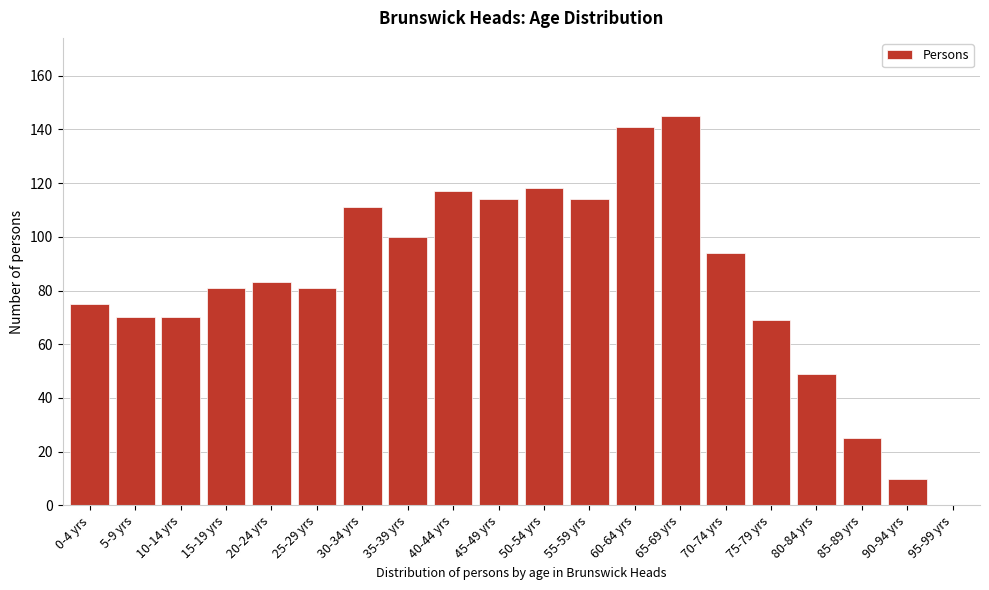

Reading left to right, transcribe all the data shown in this chart.

0-4 yrs=75	5-9 yrs=70	10-14 yrs=70	15-19 yrs=81	20-24 yrs=83	25-29 yrs=81	30-34 yrs=111	35-39 yrs=100	40-44 yrs=117	45-49 yrs=114	50-54 yrs=118	55-59 yrs=114	60-64 yrs=141	65-69 yrs=145	70-74 yrs=94	75-79 yrs=69	80-84 yrs=49	85-89 yrs=25	90-94 yrs=10	95-99 yrs=0